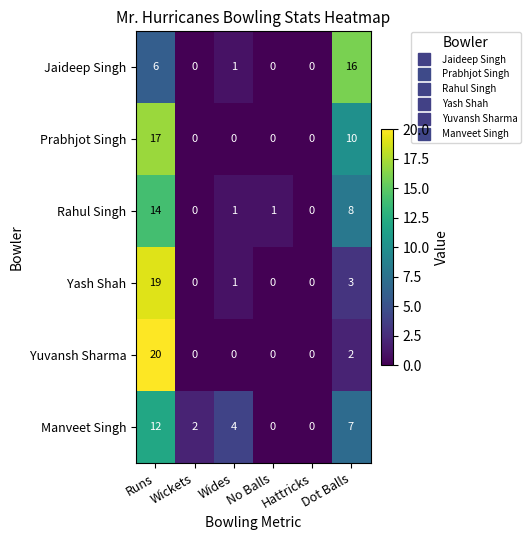

At which label does Rahul Singh first exceed 1?

Runs